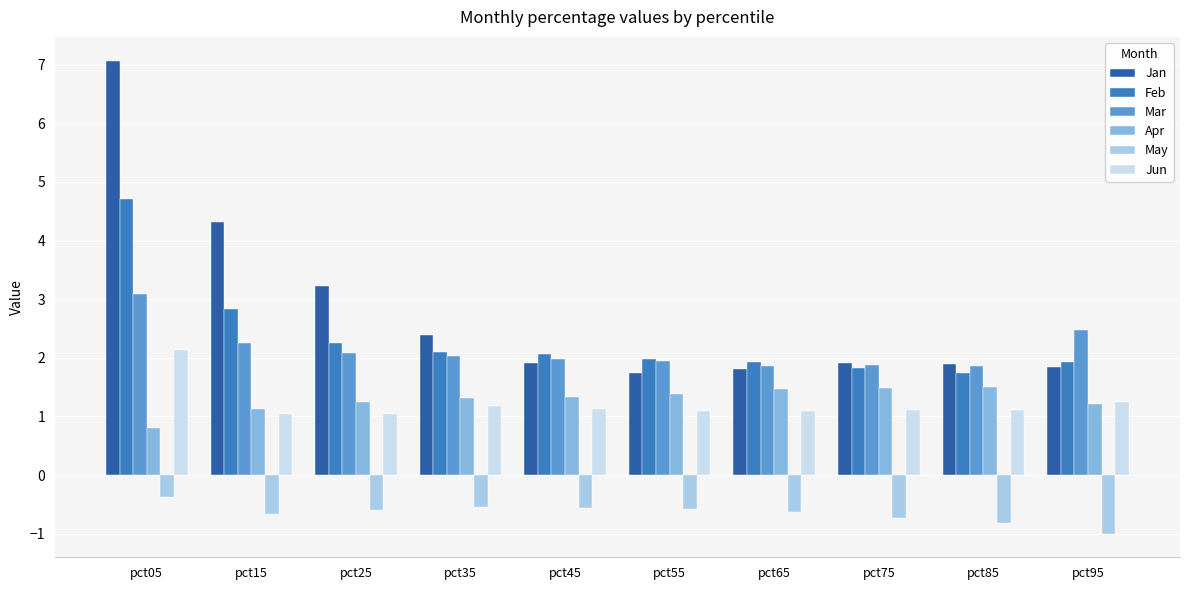

Are the bars horizontal?

No